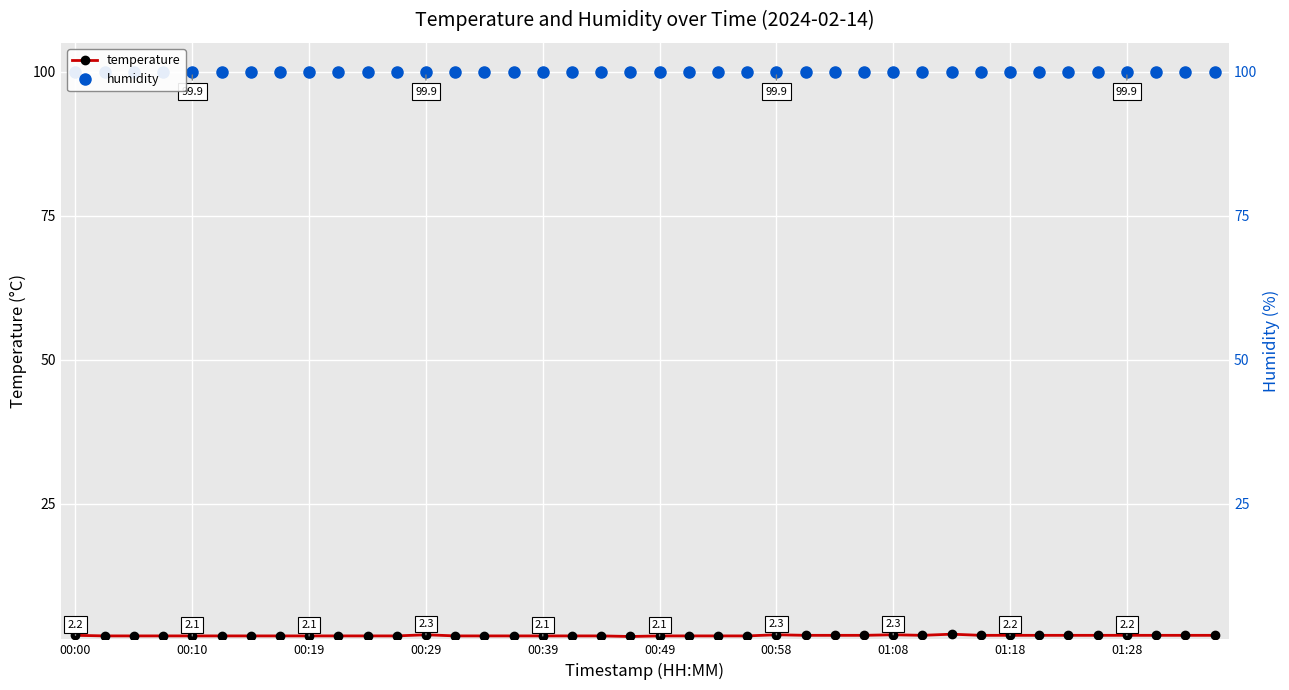

At 21, list the series in order from smallest to largest.

temperature, humidity